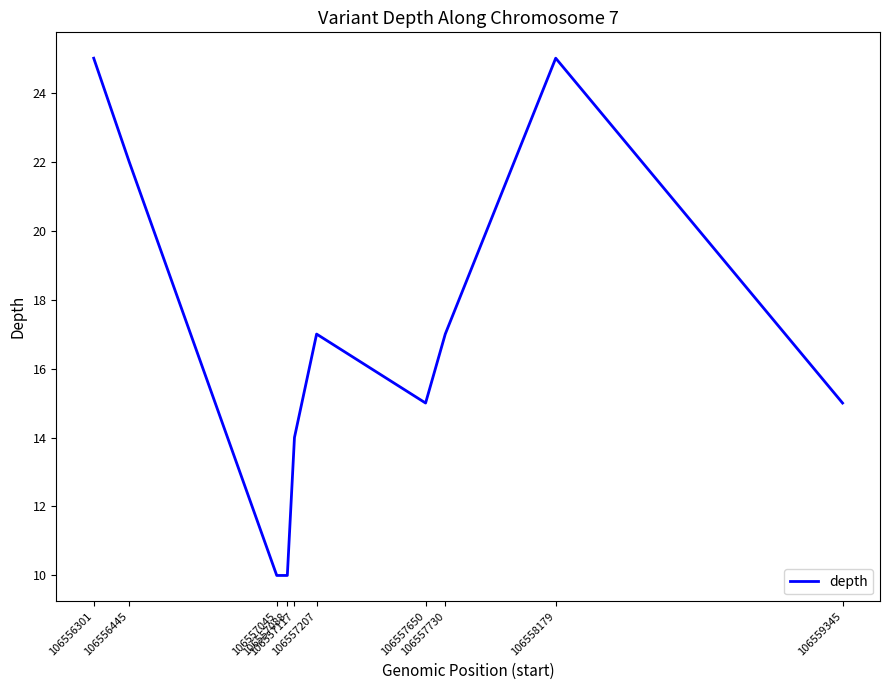

How many lines are shown in the chart?

1